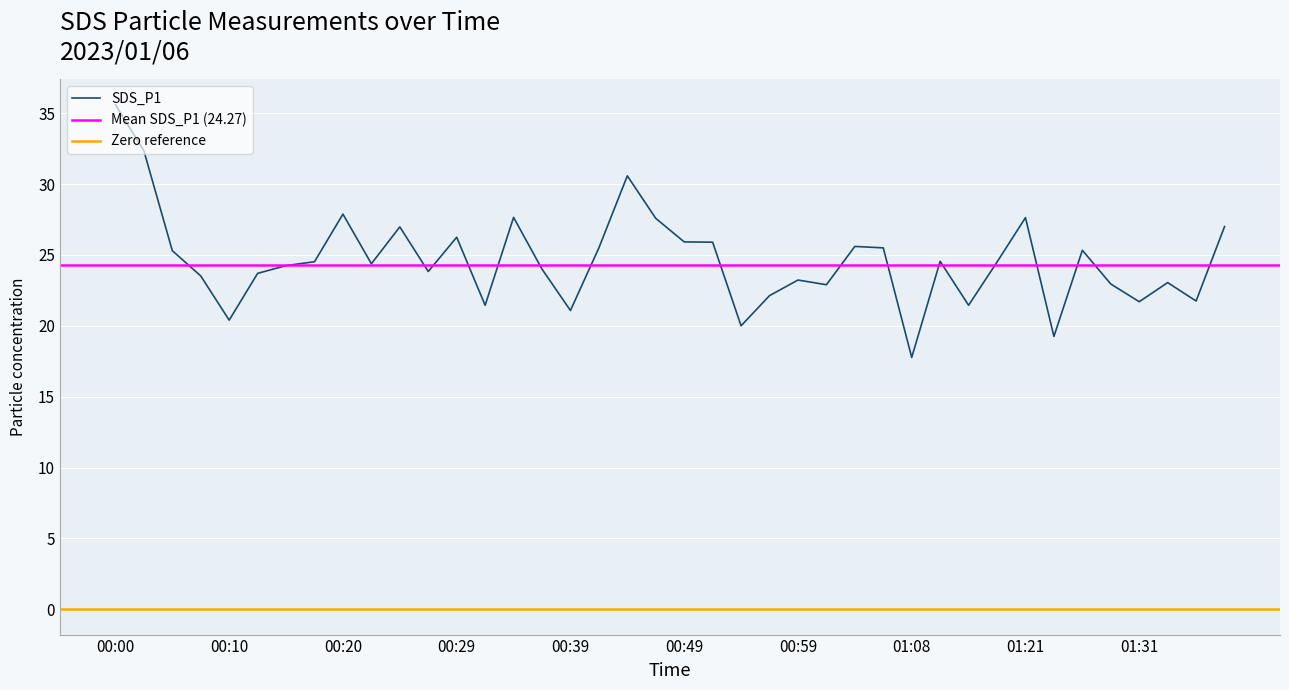

Where is the first local maximum?

00:20